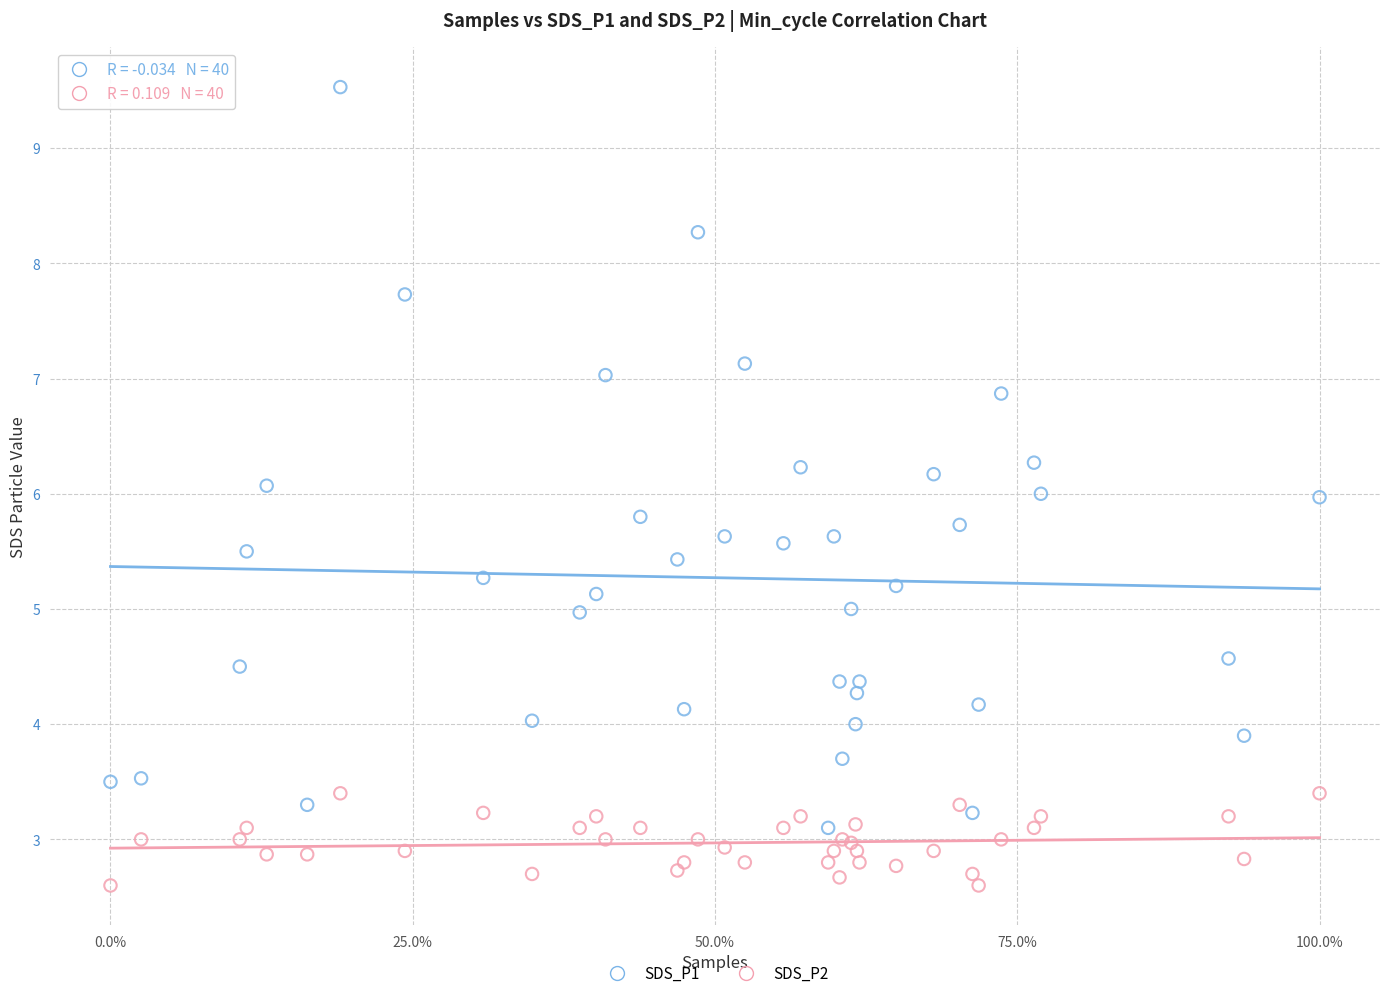

Which series reaches the maximum Y coordinate?

SDS_P1